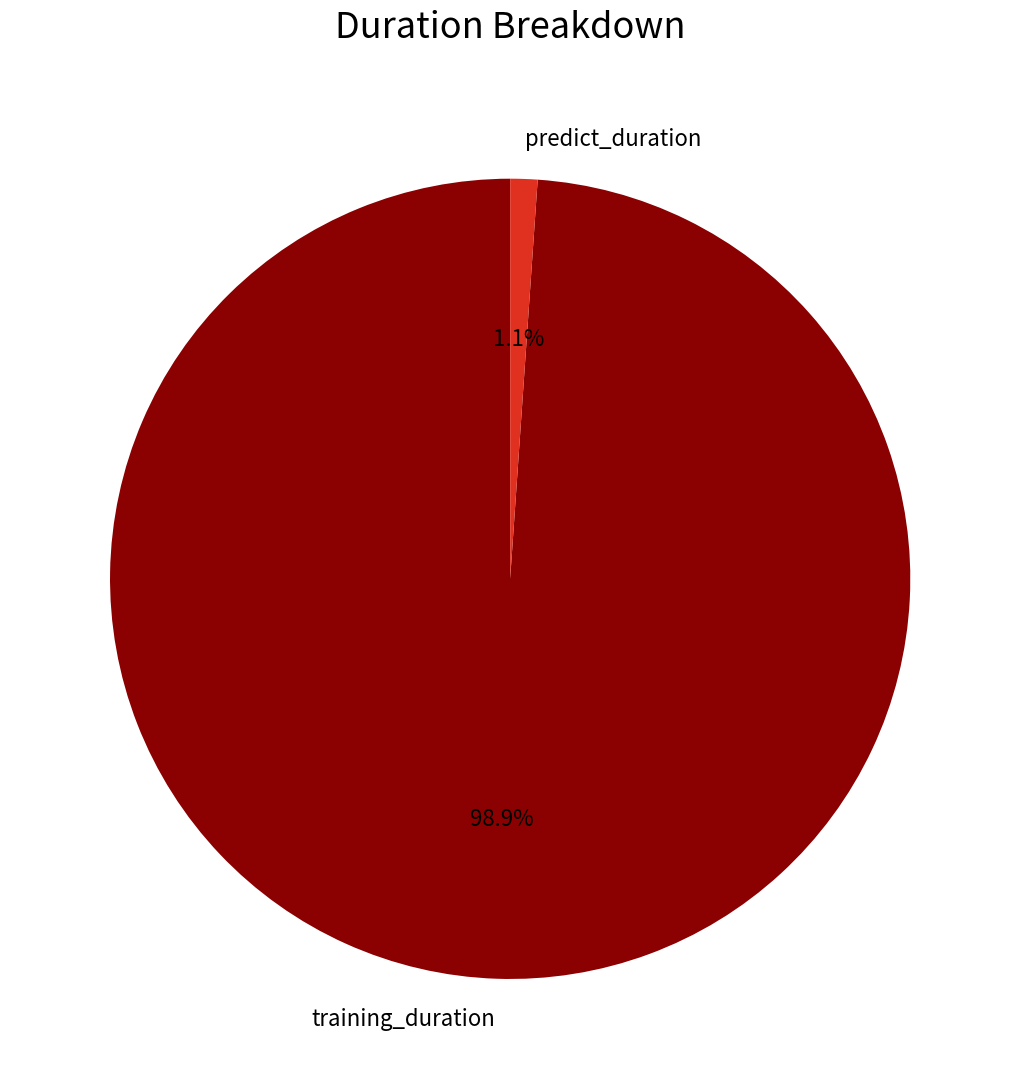

Count the number of slices in the pie.

2